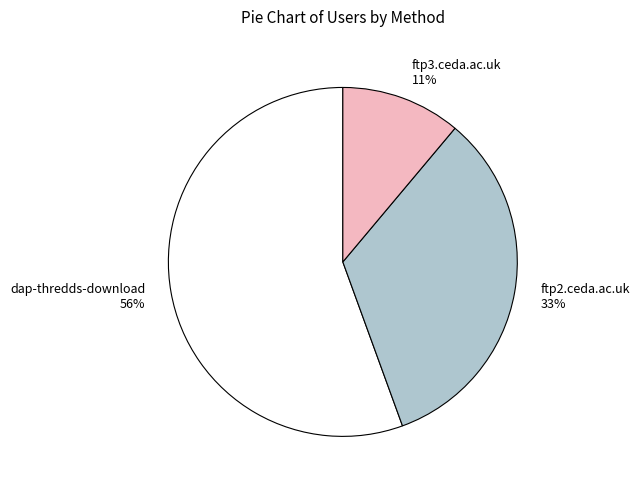

To the nearest percent, what is the difference between the ftp2.ceda.ac.uk 33% and ftp3.ceda.ac.uk 11% slice percentages?

22%